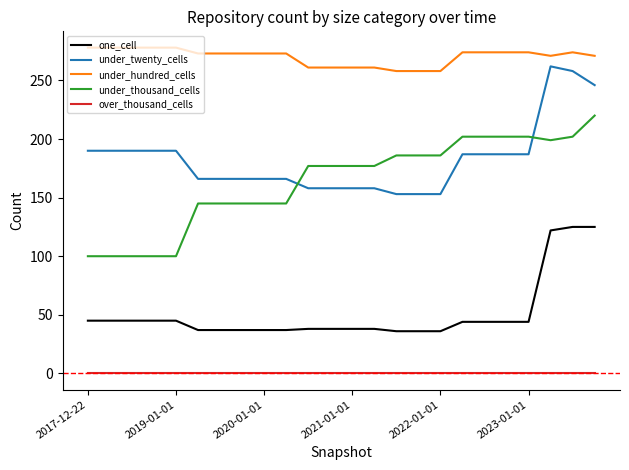

What is the maximum value for under_twenty_cells?

262